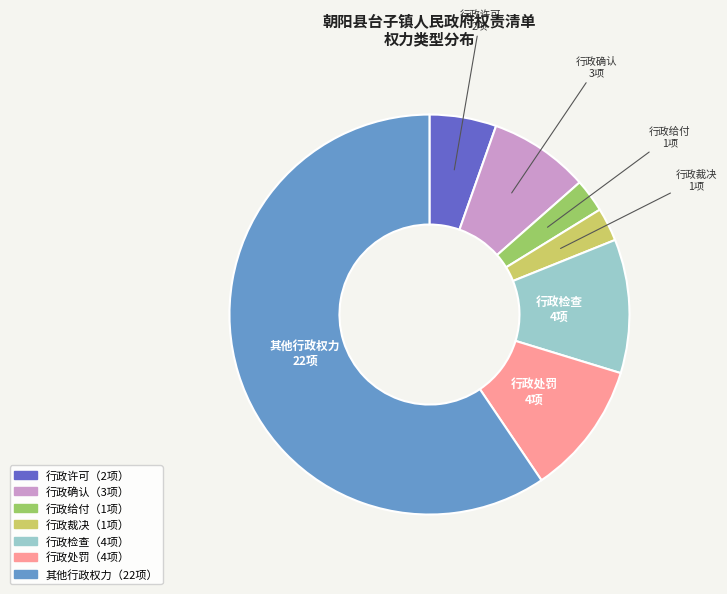

Is there any slice that represents more than half of the pie?

Yes